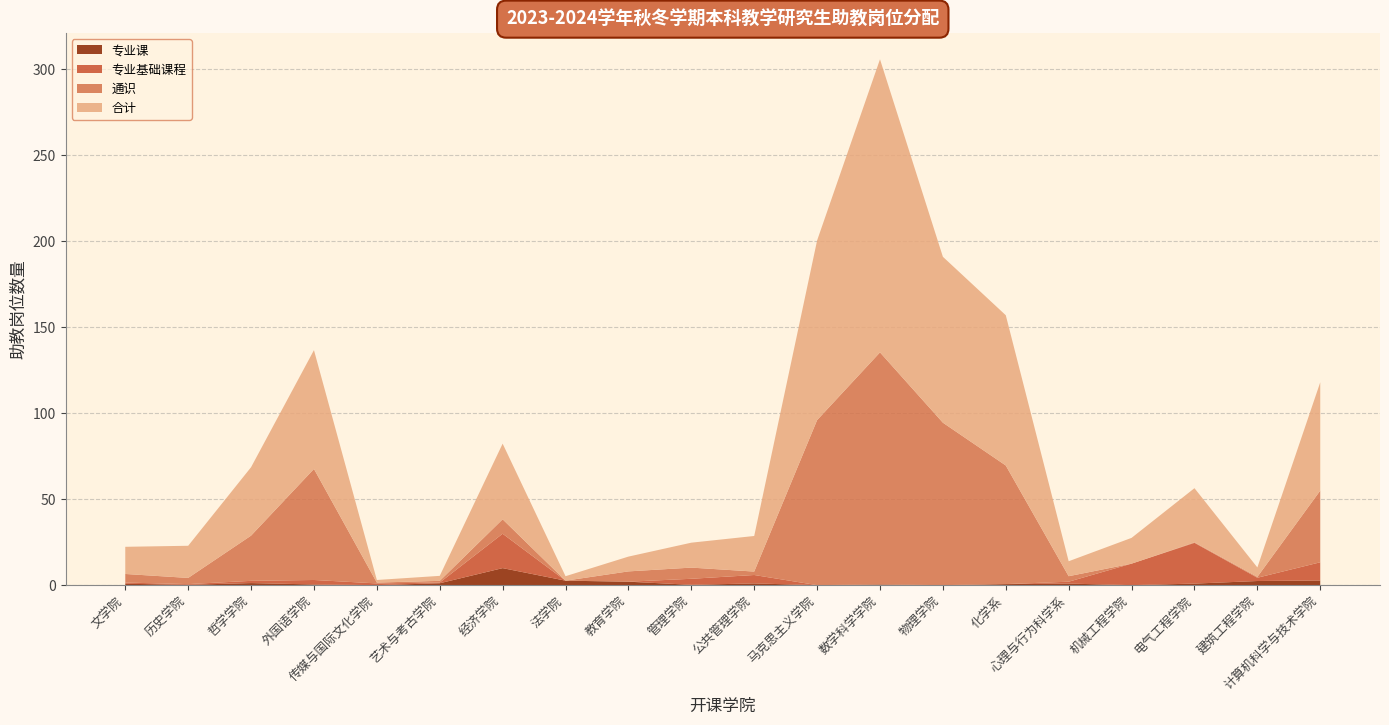

Reading right to left, list all the values displayed in this chart.

合计: 63.0	5.5	31.5	15.0	8.7	87.4	96.5	170.5	104.5	20.7	14.5	8.6	2.6	44.0	2.9	1.5	69.1	39.8	18.7	15.8
通识: 41.7	0.5	0.3	0.0	3.2	69.0	94.5	135.0	96.0	2.0	6.5	6.0	0.0	8.4	1.0	0.5	64.6	26.3	3.6	5.0
专业基础课程: 10.6	1.9	23.7	12.5	1.1	0.0	0.0	0.0	0.0	4.9	3.5	0.0	0.0	20.0	0.4	1.0	2.6	1.3	0.4	0.7
专业课: 2.7	2.4	0.9	0.0	0.9	0.6	0.0	0.4	0.0	1.0	0.2	2.0	2.6	9.9	1.1	0.0	0.4	1.2	0.2	0.8